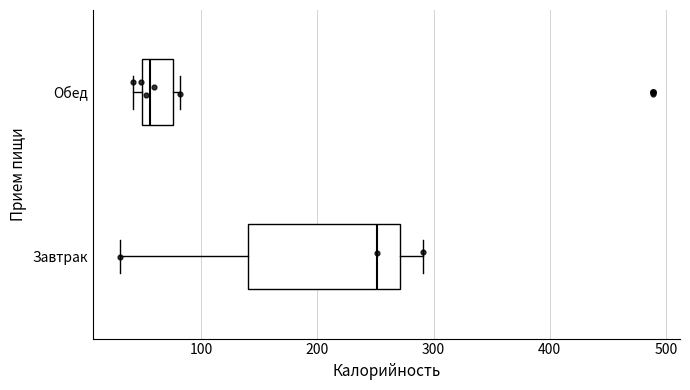

Where does the median line of the box for Обед sit on the x-axis? The values are not printed on the chart, so give them approximately, as read against the axis.

60